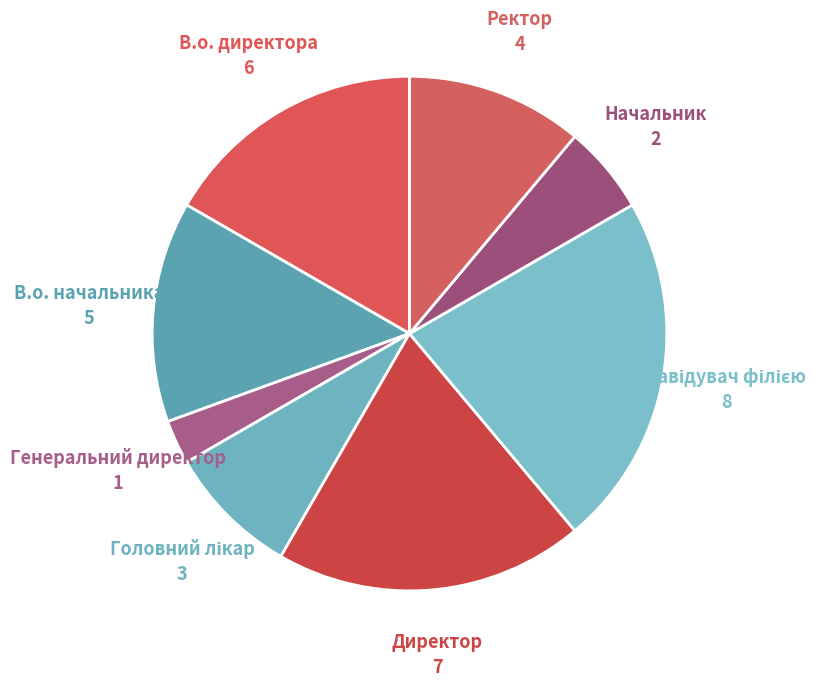

Which slice is the smallest?

Генеральний директор